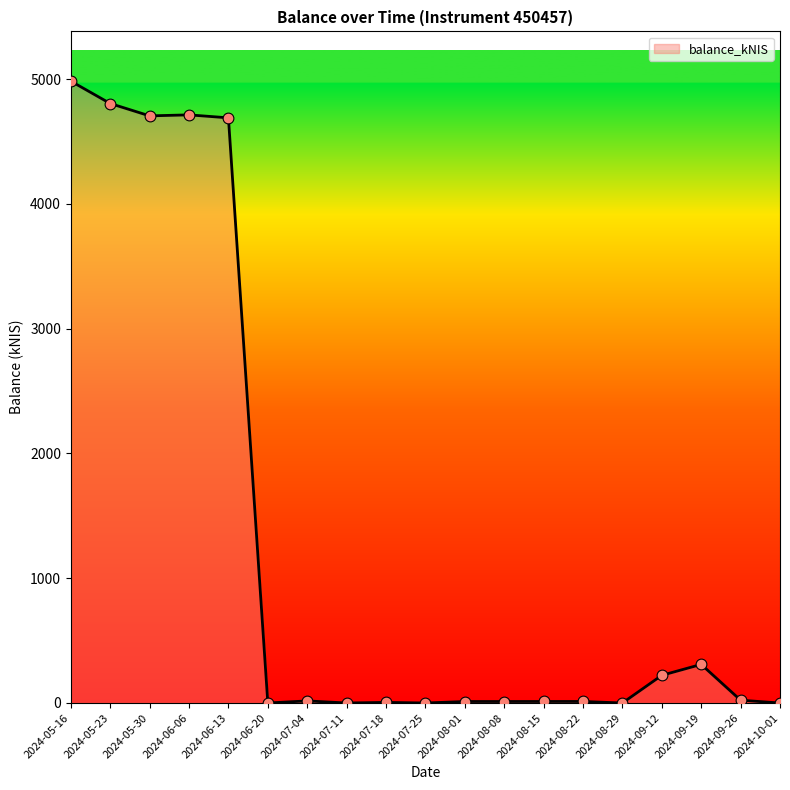

Approximately how many times larger is the value at 2024-05-23 compared to 2024-05-30?

1.0